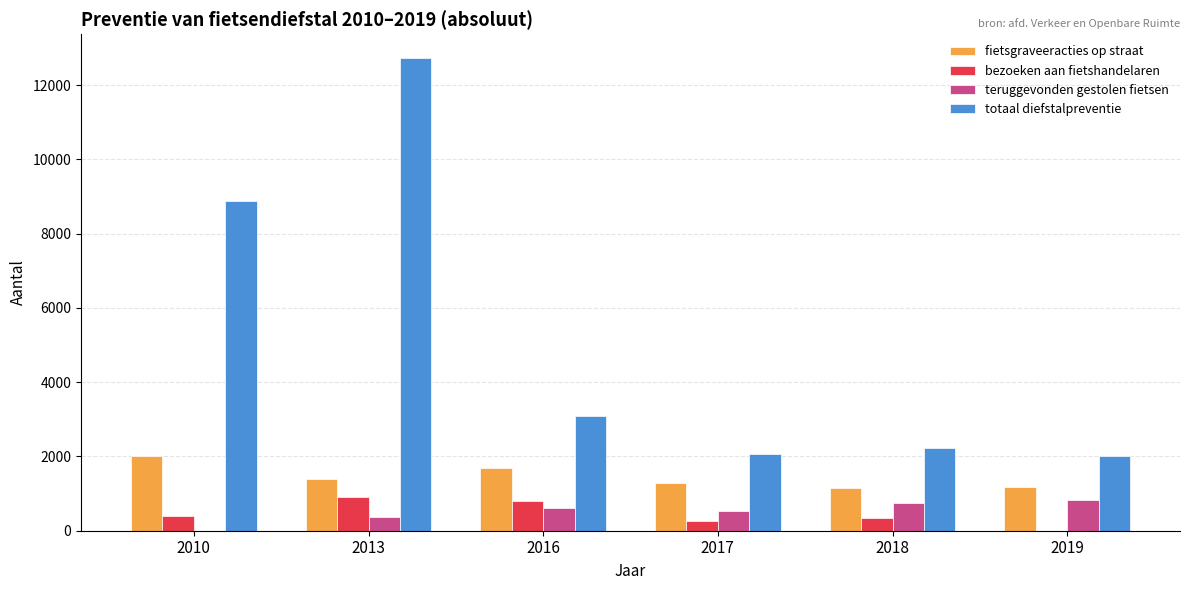

What is the sum of all teruggevonden gestolen fietsen values?

3071